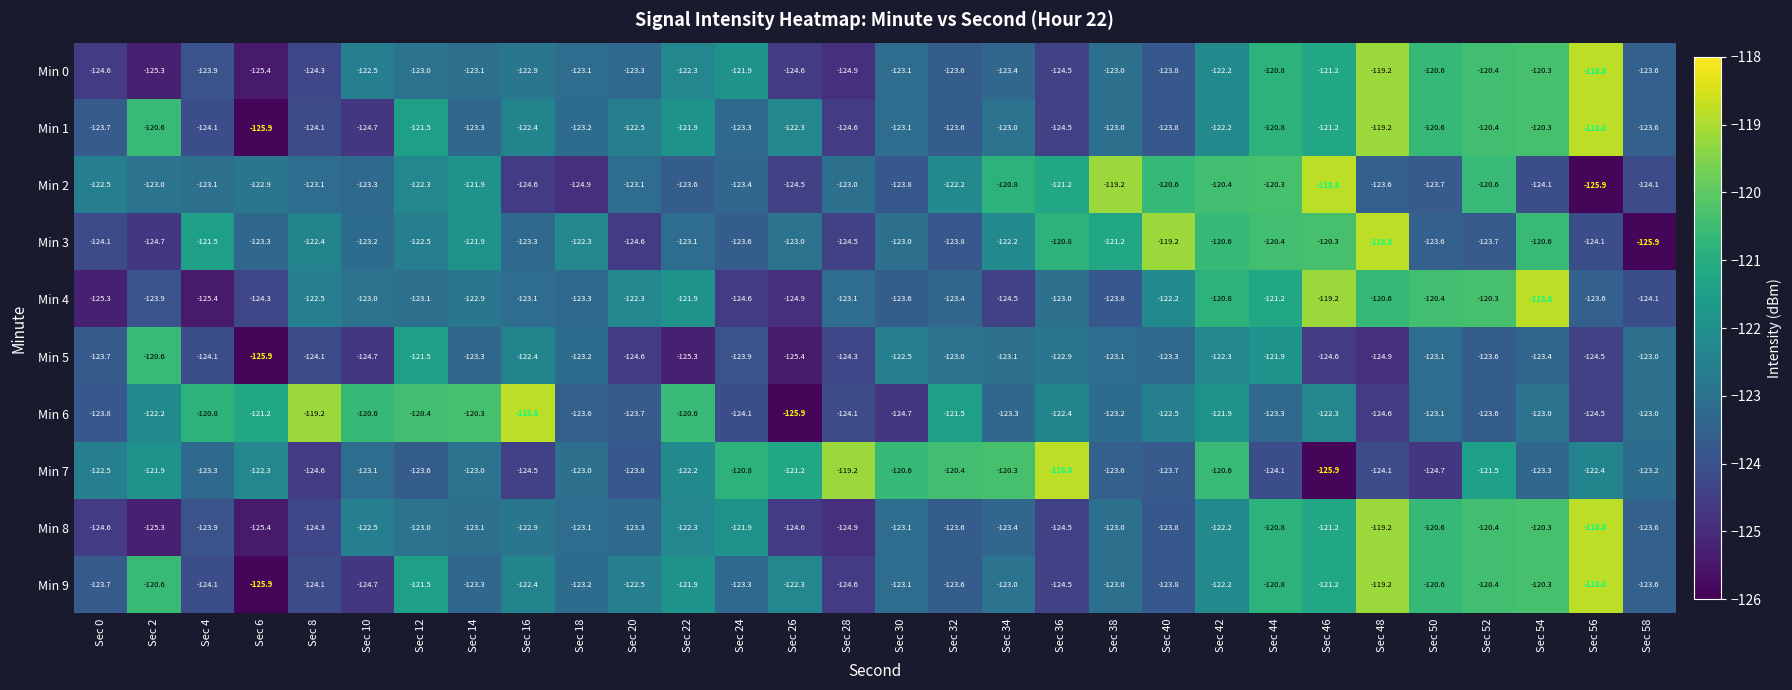

What is the maximum value shown in the chart?

-118.8